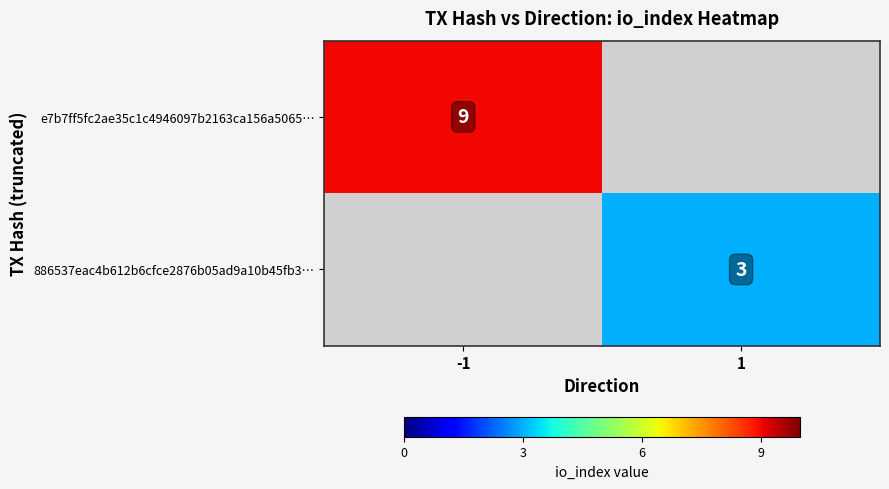

The 886537eac4b612b6cfce2876b05ad9a10b45fb3… series shows 1 at 1. True or false?

False